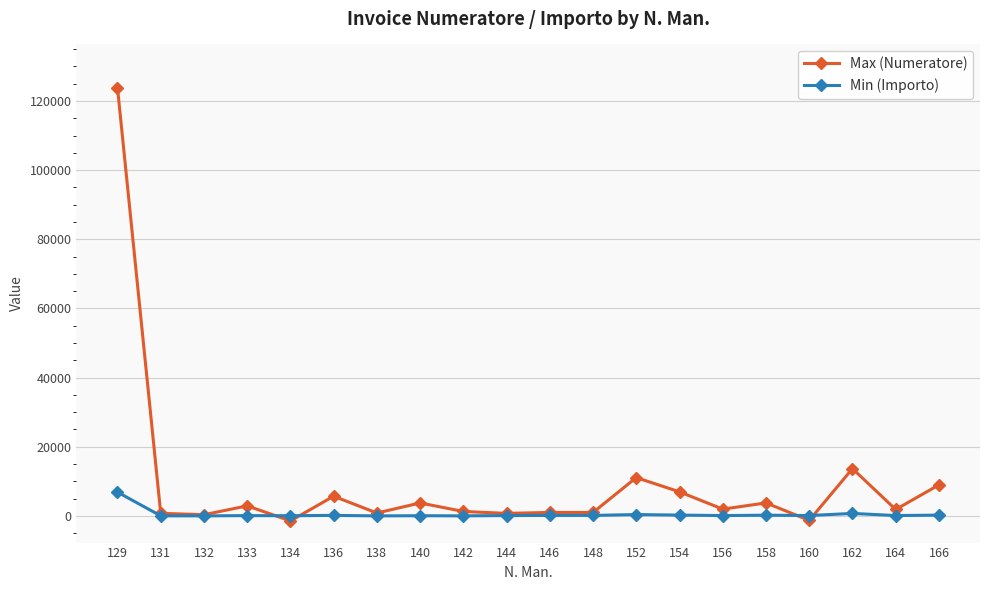

List the series in order of their overall mean, highest first.

Max (Numeratore), Min (Importo)